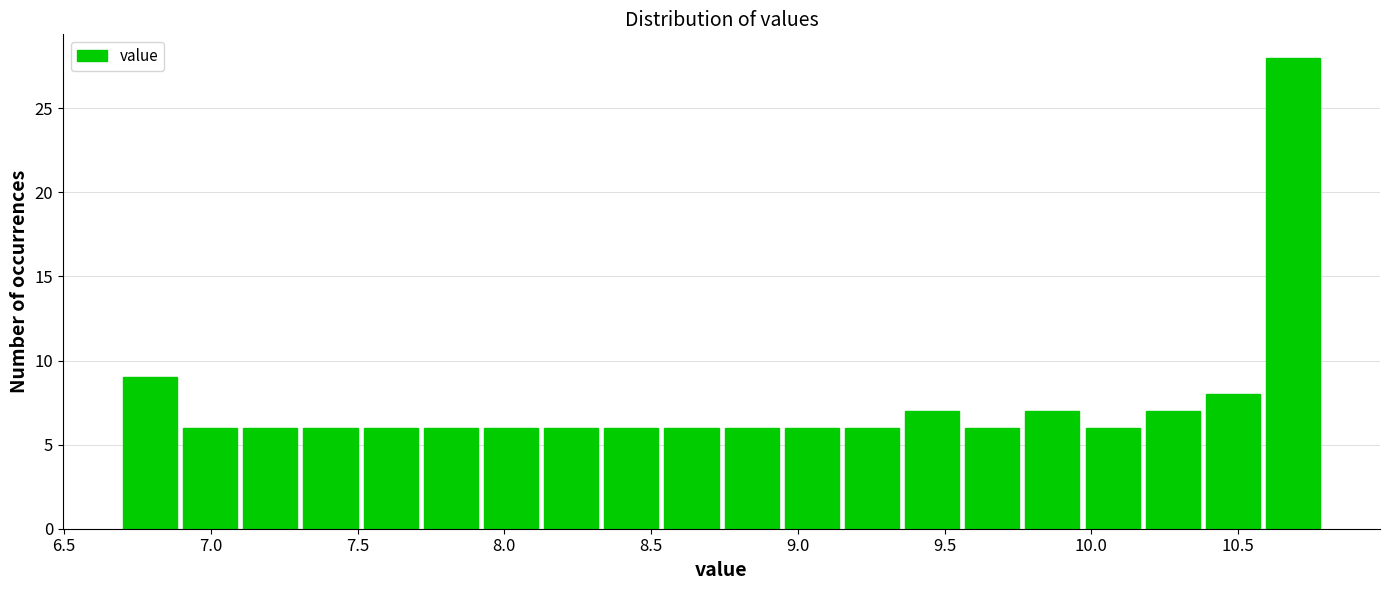

Reading left to right, list every bar in this chart as the range it spans on the x-axis followed by its height. Neither the bar edges nor the heights are printed on the chart, so give them approximately, as read against the axes.

6.700 to 6.905: 9
6.905 to 7.110: 6
7.110 to 7.315: 6
7.315 to 7.520: 6
7.520 to 7.725: 6
7.725 to 7.930: 6
7.930 to 8.135: 6
8.135 to 8.340: 6
8.340 to 8.545: 6
8.545 to 8.750: 6
8.750 to 8.955: 6
8.955 to 9.160: 6
9.160 to 9.365: 6
9.365 to 9.570: 7
9.570 to 9.775: 6
9.775 to 9.980: 7
9.980 to 10.185: 6
10.185 to 10.390: 7
10.390 to 10.595: 8
10.595 to 10.800: 28